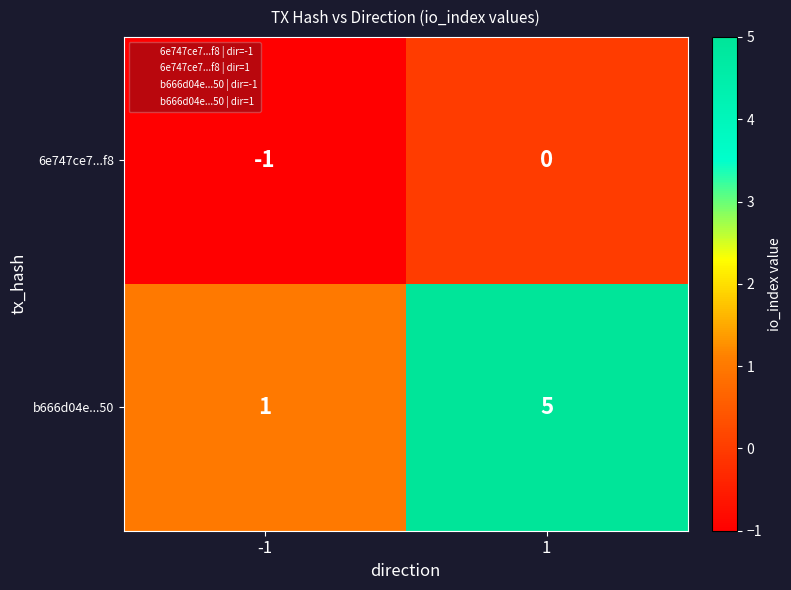

How many distinct data groups are displayed?

2